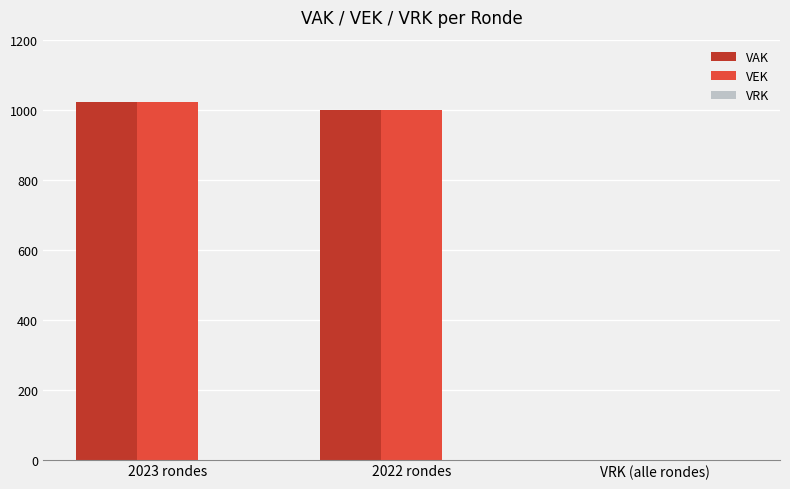

Read the VEK value at 2022 rondes.

1000